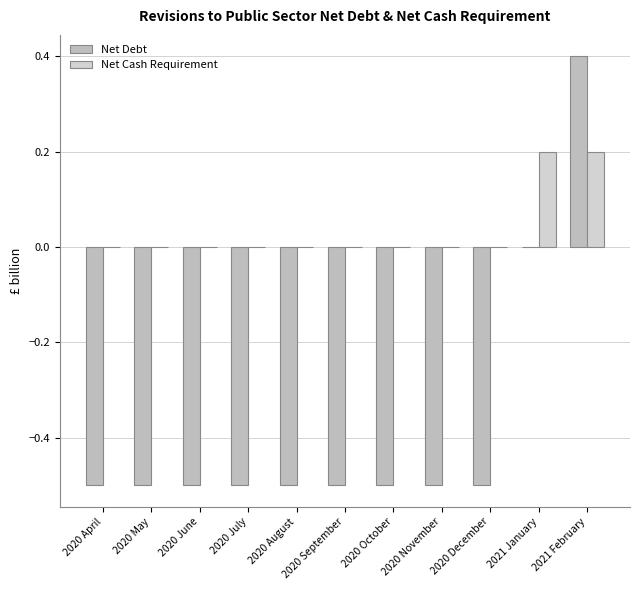

Which category has the highest value across all series?

2021 February